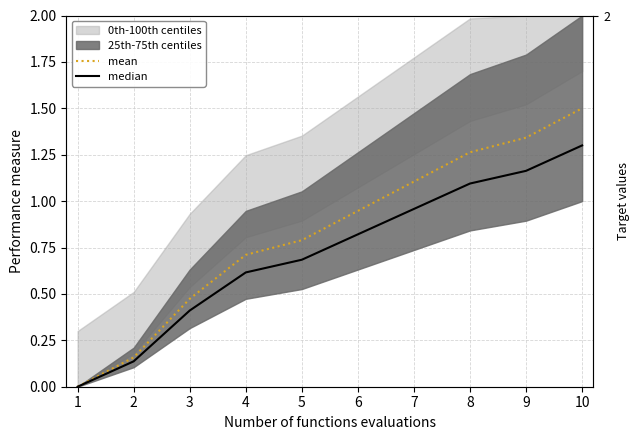

How many values in mean are above zero?

9